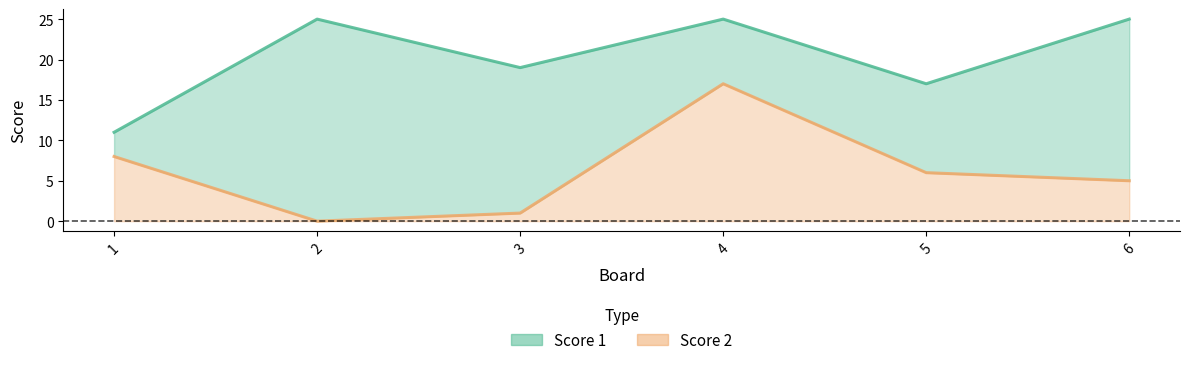

In Score 1, how many points are lower than both neighbors (excluding endpoints)?

2